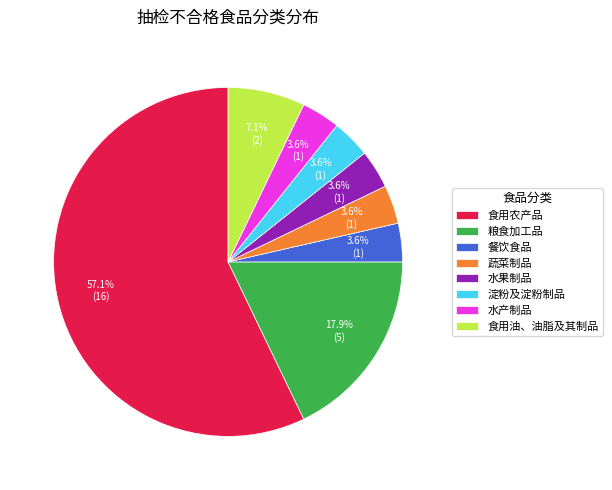

The 水产制品 slice represents 4% of the pie. True or false?

True